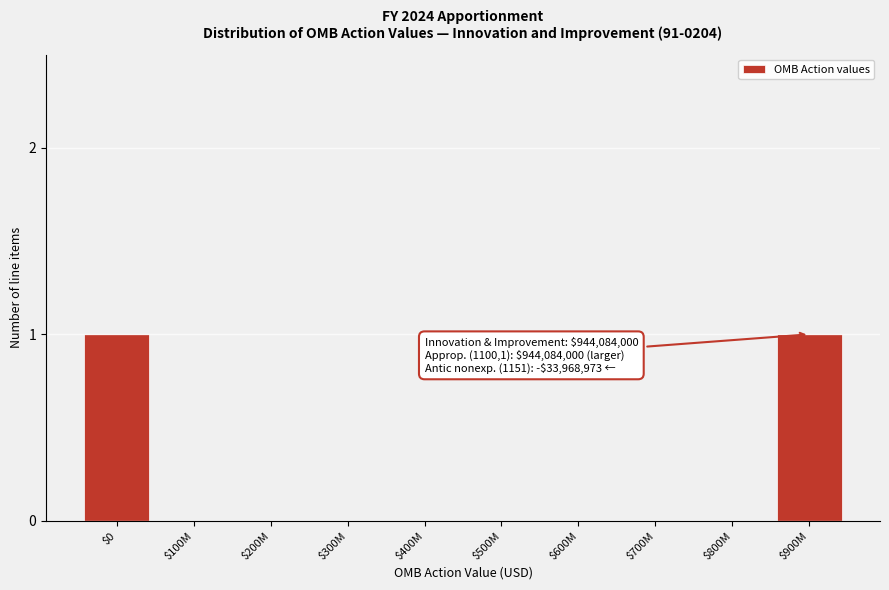

The value at $400M is 0. True or false?

True